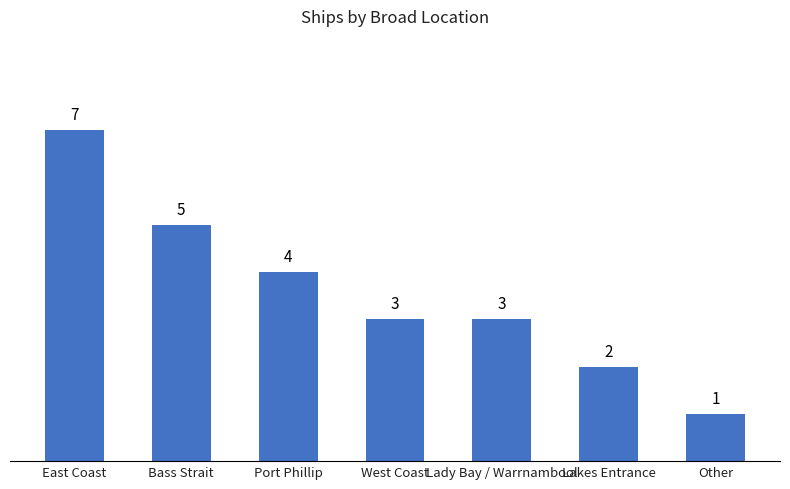

Reading left to right, transcribe all the data shown in this chart.

7	5	4	3	3	2	1